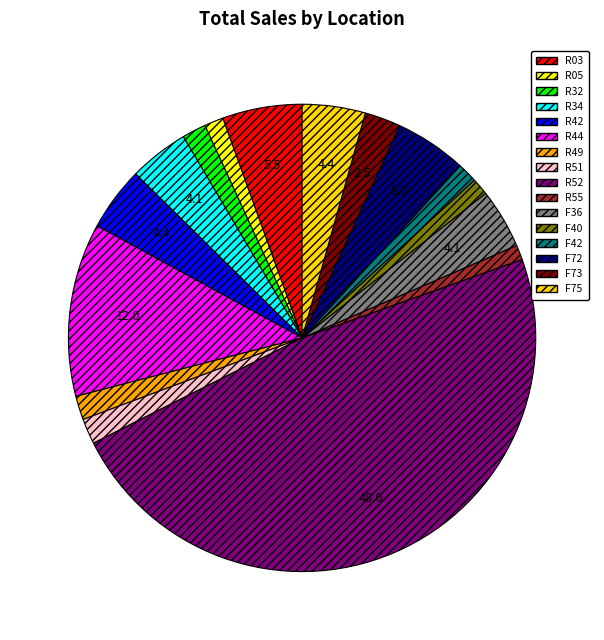

Approximately how many times larger is the value at F36 compared to R55?

4.1